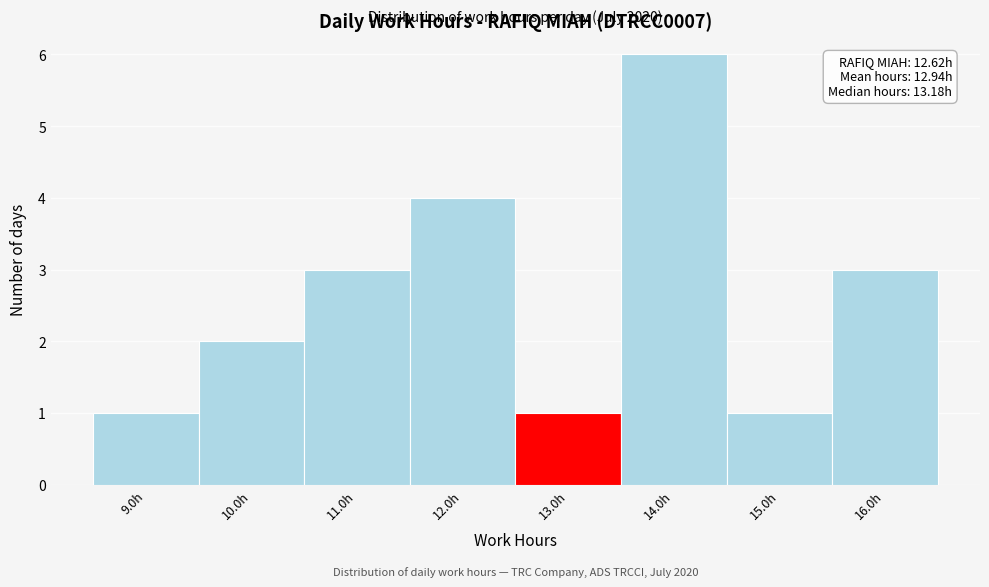

Which range on the x-axis has the tallest bar?

13.5 to 14.5